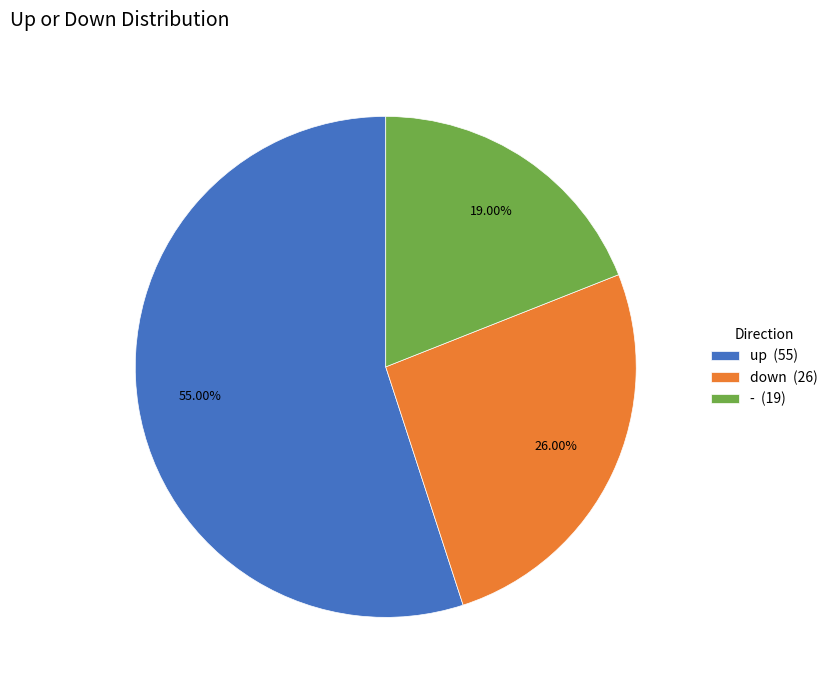

Rank the categories by value from highest to lowest.

up, down, -